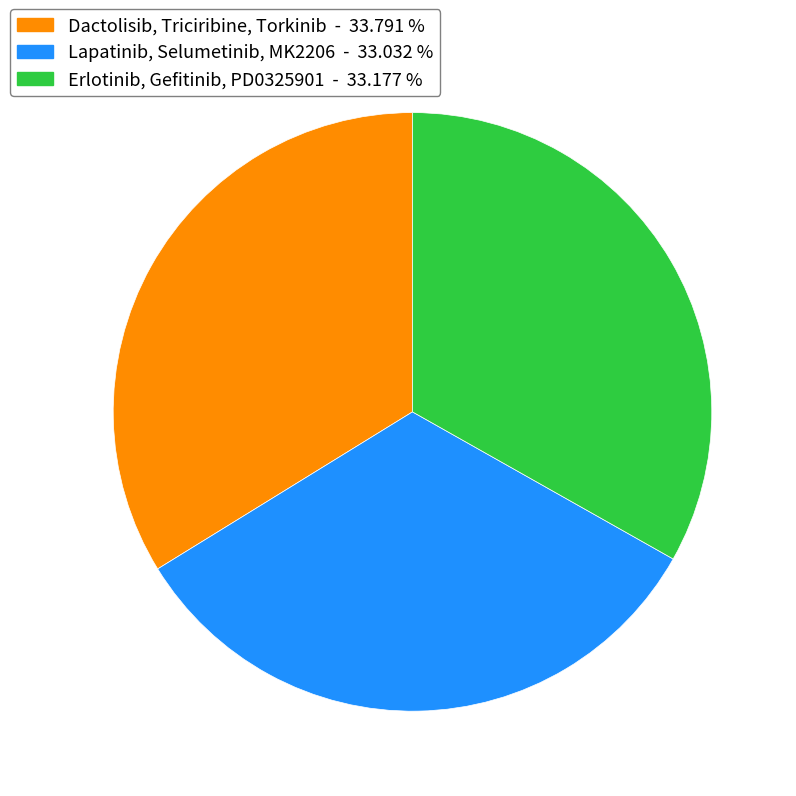

Is there a majority slice in this chart?

No